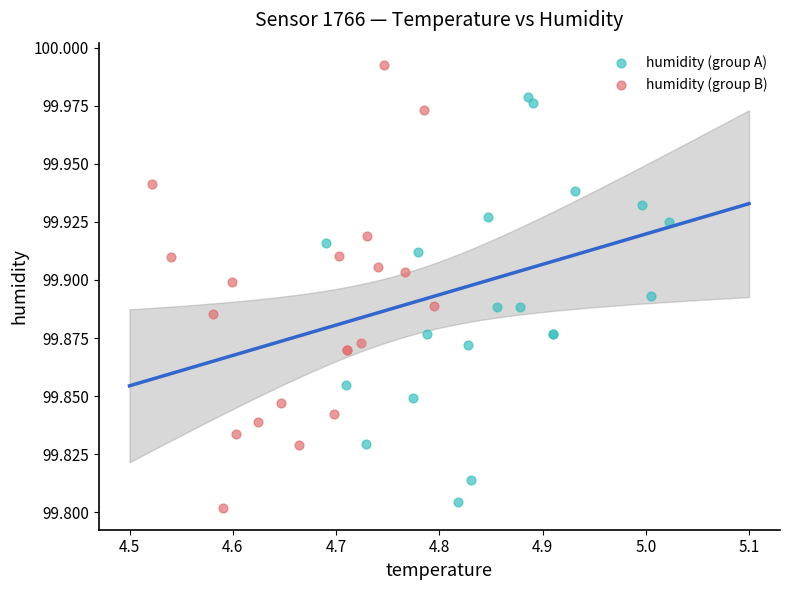

Which series reaches the maximum Y coordinate?

humidity (group B)